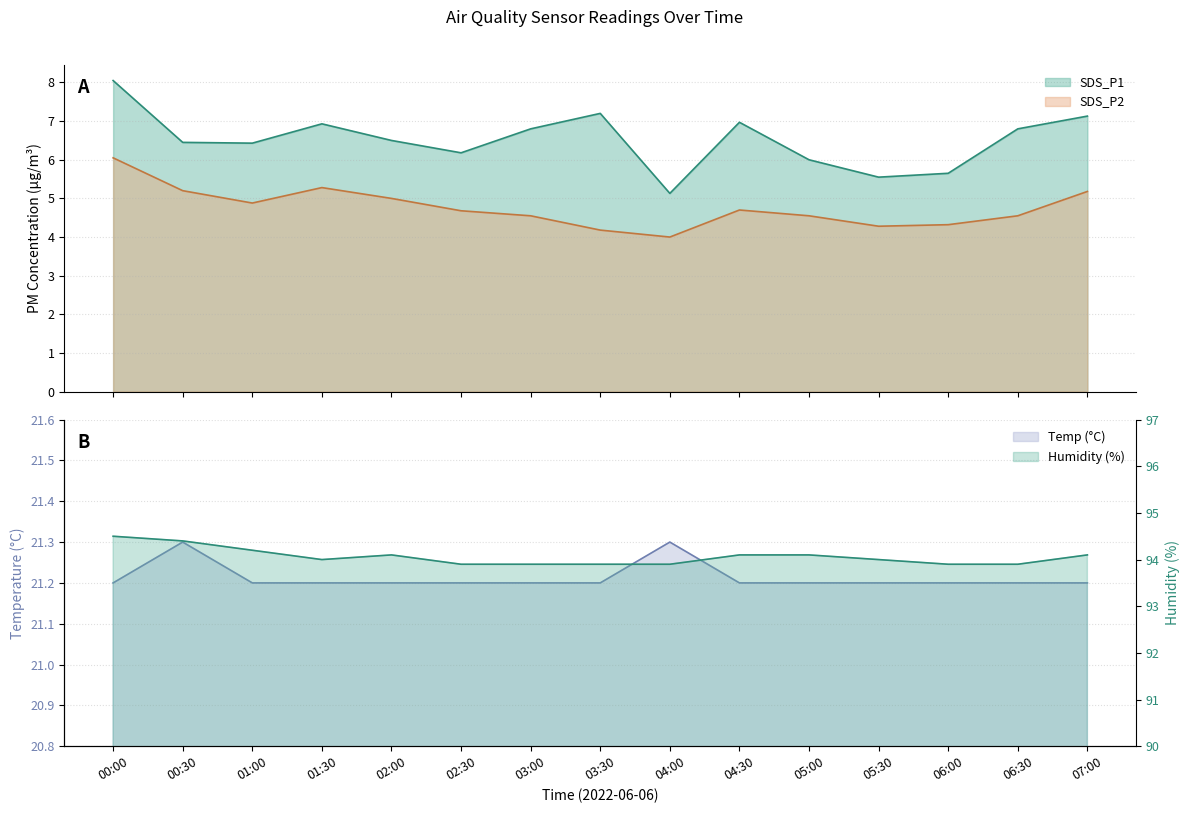

True or false: SDS_P2 has more than 0 points higher than both neighbors.

True